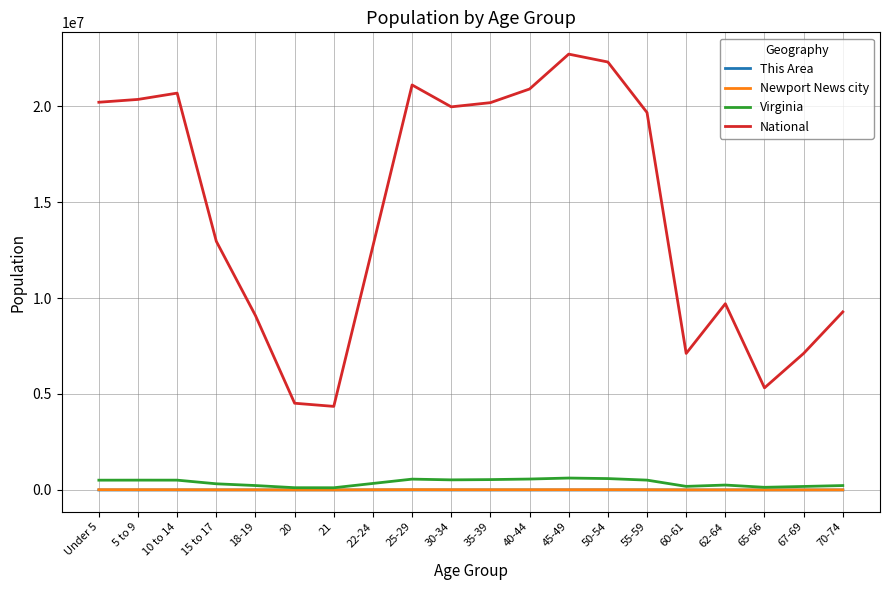

True or false: Newport News city has a value of 12410 at 50-54.

True